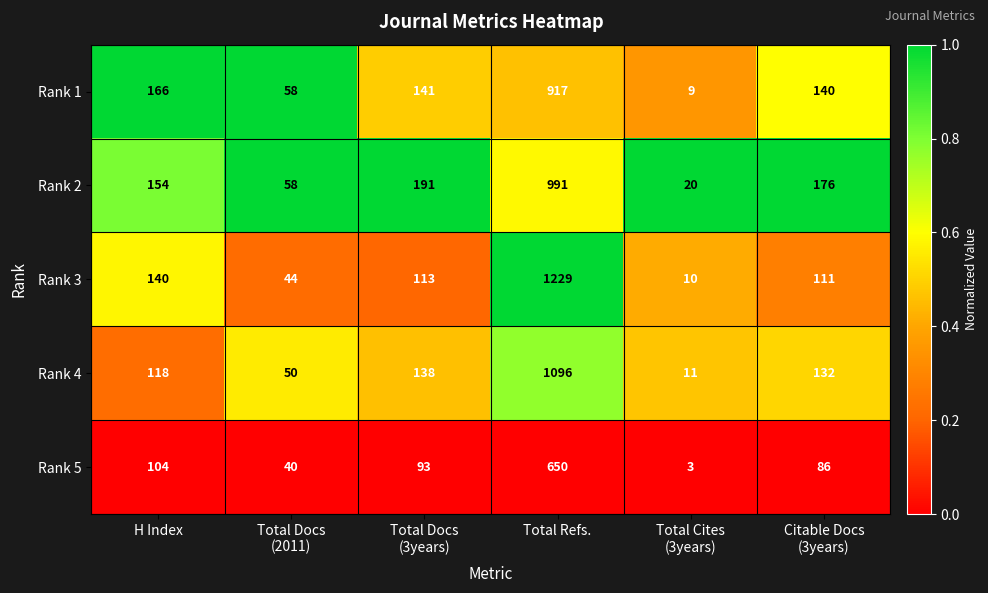

At which category is the sum across all series the highest?

Total Refs.